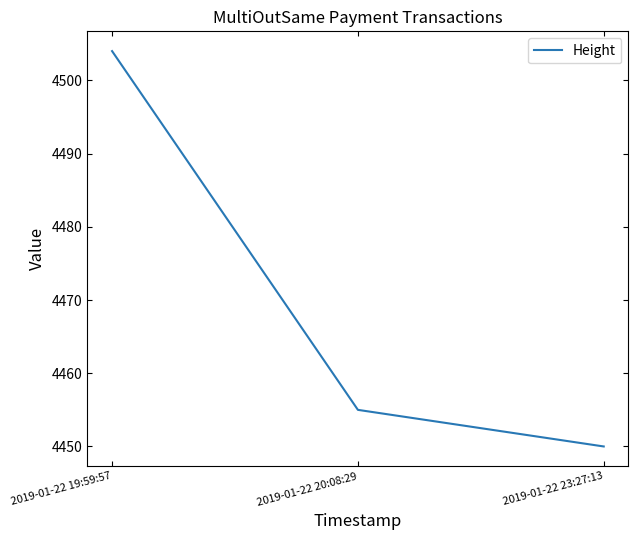

List the labels in order of value, largest first.

2019-01-22 19:59:57, 2019-01-22 20:08:29, 2019-01-22 23:27:13